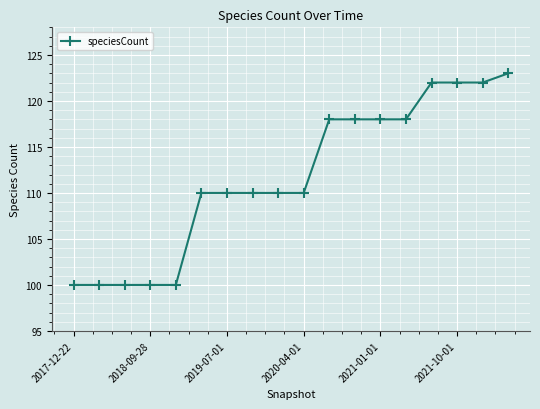

What is the value of the 14th point from the left?

118